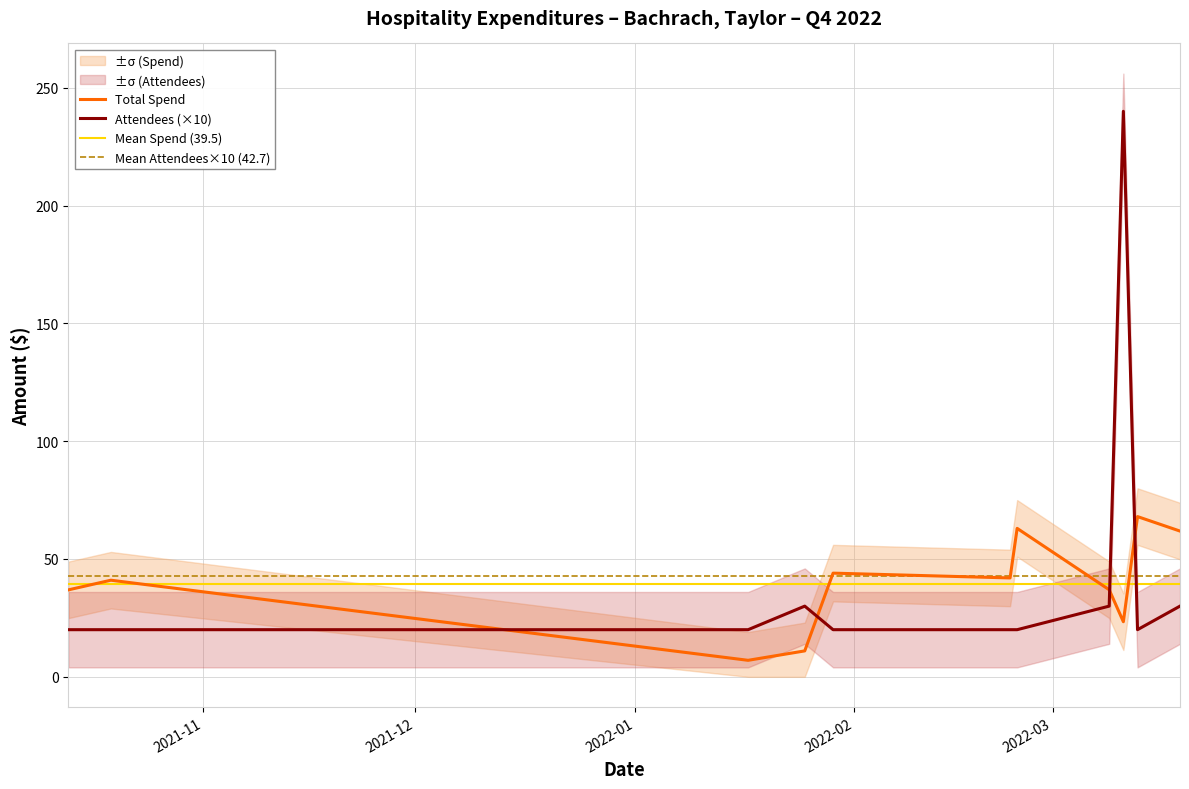

What is the sum of all Attendees (×10) values?

470.0